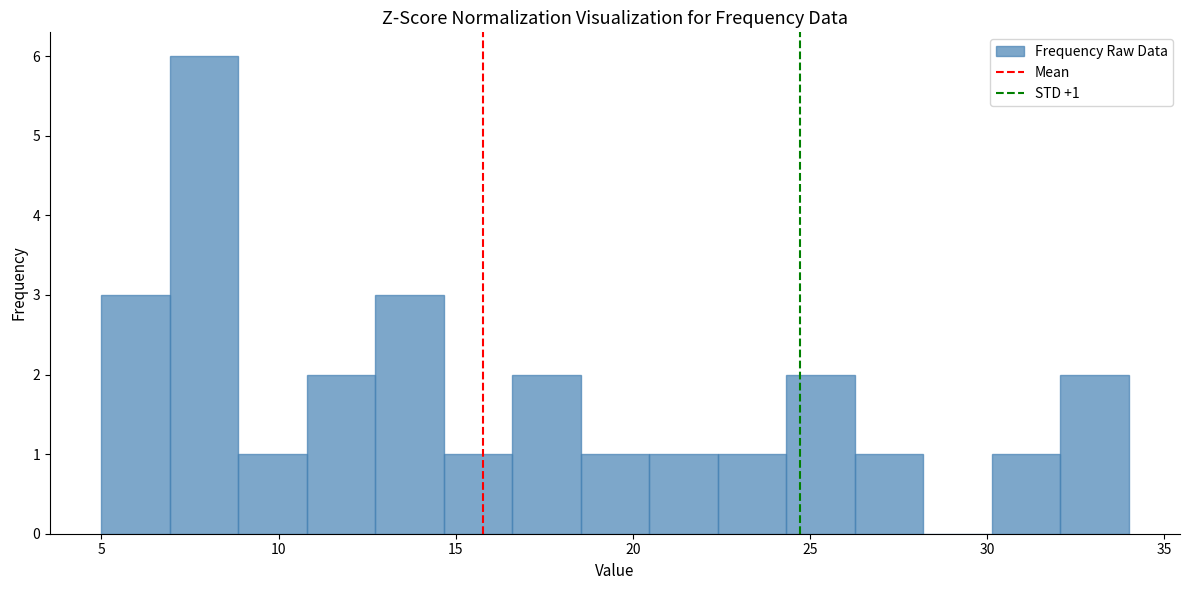

Around what value on the x-axis is the tallest bar? Give the approximate position of its centre, as read against the axis.

8.0